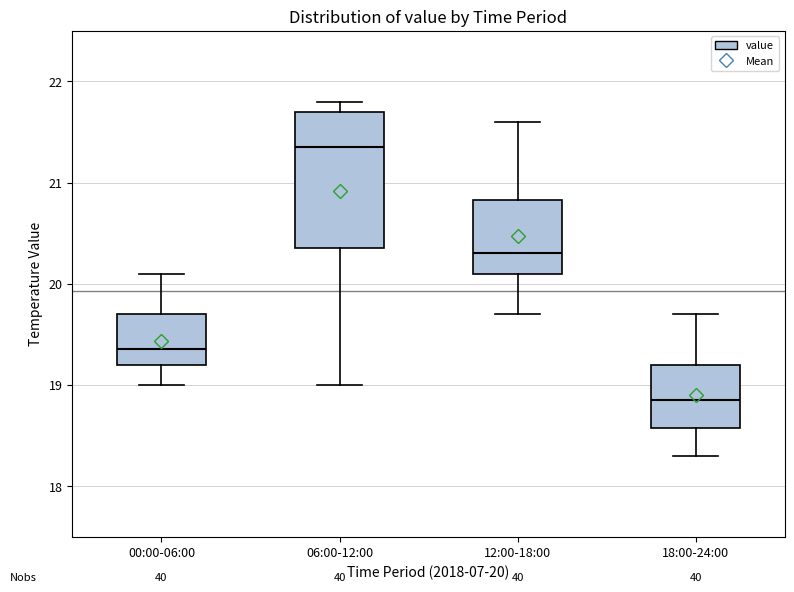

Reading left to right, read every box against the y-axis: the position of its median line, the range the box covers, and the ends of its whiskers. The values are not printed on the chart, so give them approximately, as read against the axis.

00:00-06:00: median 19.4, box 19.2 to 19.7, whiskers 19.0 to 20.1
06:00-12:00: median 21.4, box 20.4 to 21.7, whiskers 19.0 to 21.8
12:00-18:00: median 20.3, box 20.1 to 20.8, whiskers 19.7 to 21.6
18:00-24:00: median 18.9, box 18.6 to 19.2, whiskers 18.3 to 19.7